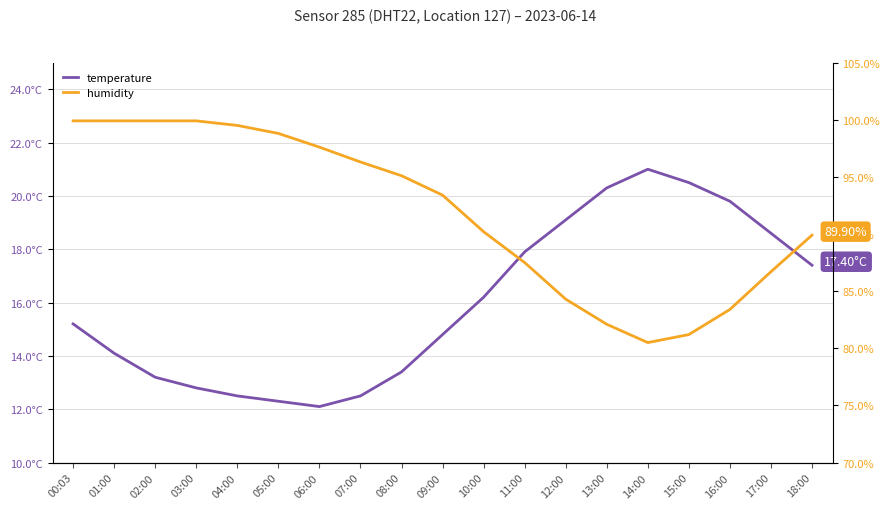

Which label corresponds to the largest value in the chart?

00:03